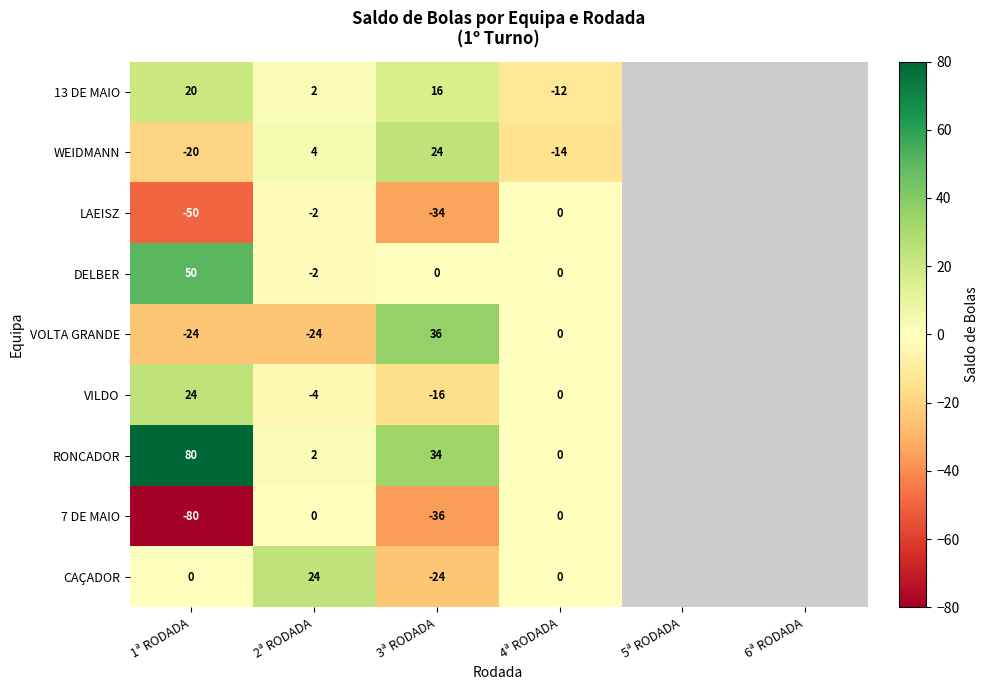

True or false: WEIDMANN has a value of -32 at 1ª RODADA.

False